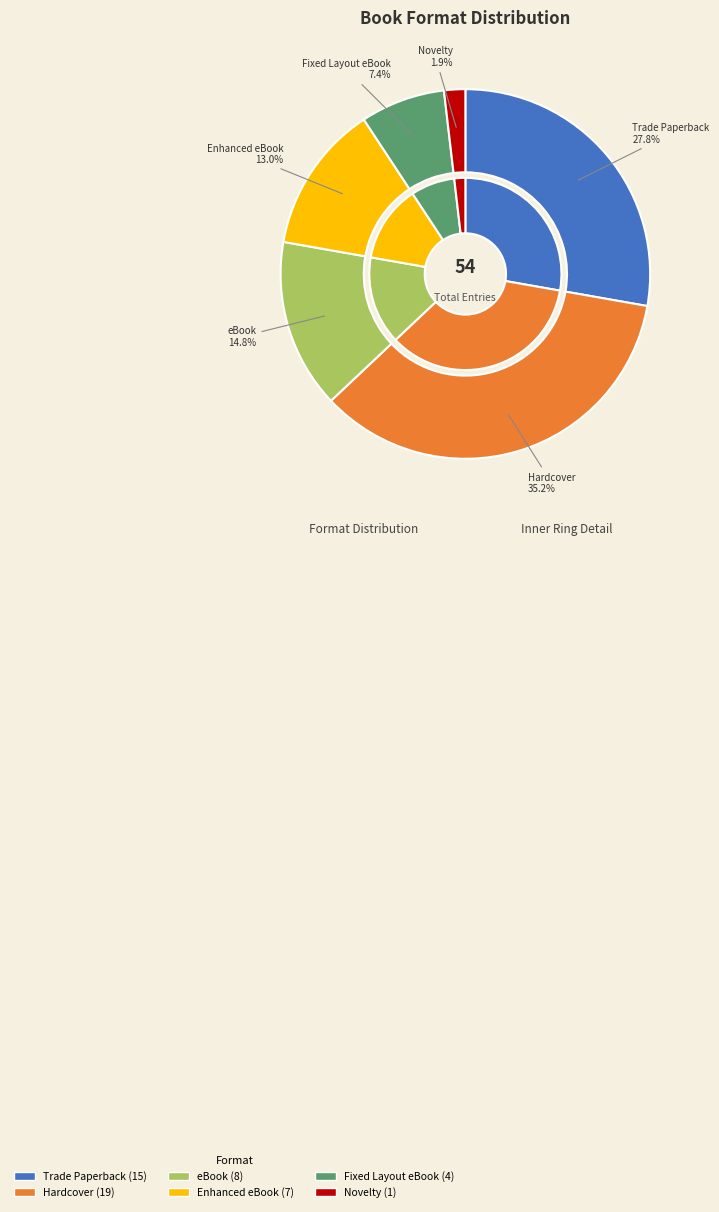

To the nearest percent, what percentage of the pie is eBook?

15%